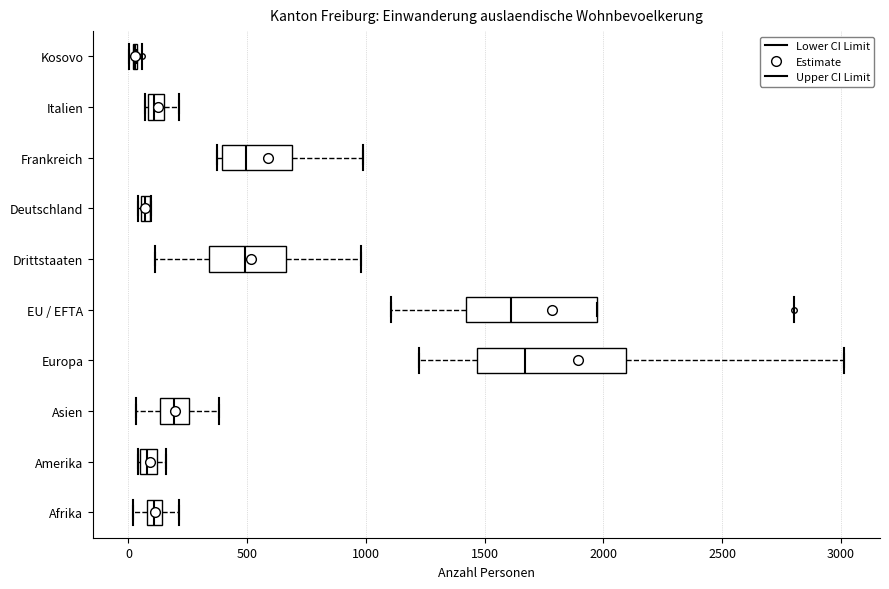

Where does the right whisker of the box for Asien end on the x-axis? The values are not printed on the chart, so give them approximately, as read against the axis.

400